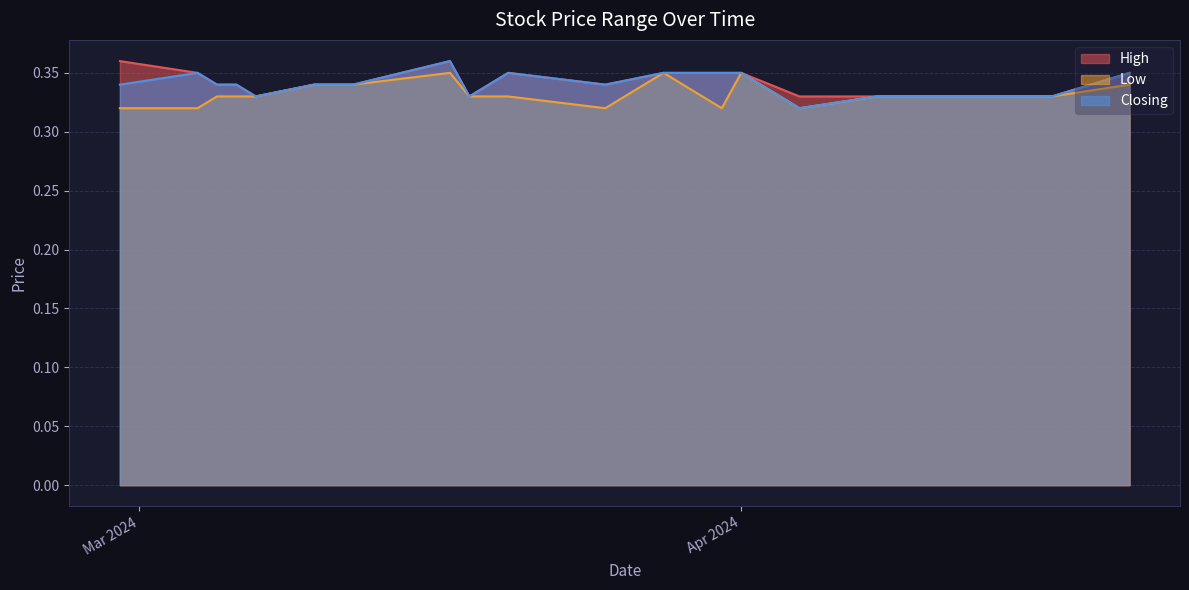

Is it true that High equals 0.3 at 10/03/2024?

True